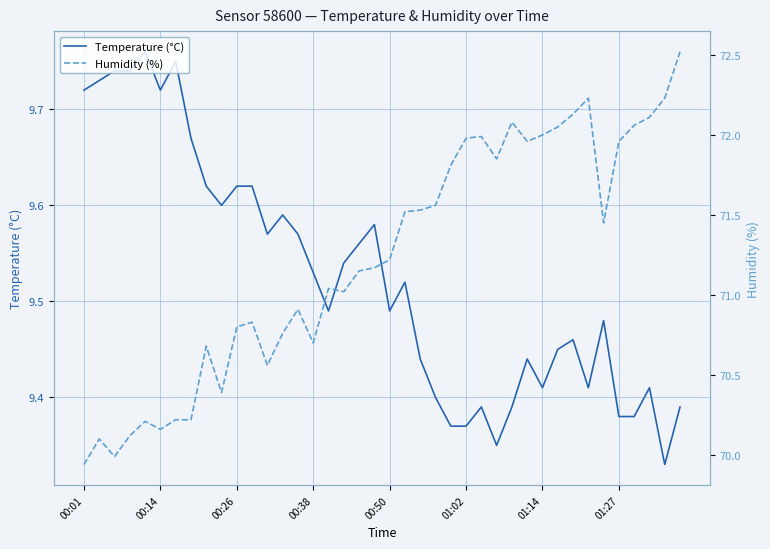

Which series has the widest spread of values?

Humidity (%)